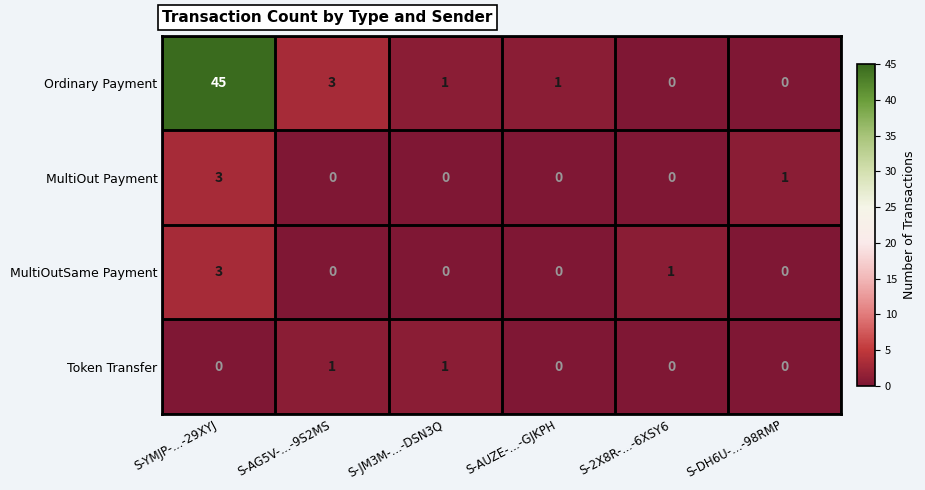

At which label is Ordinary Payment closest to 22?

S-AG5V-...-9S2MS